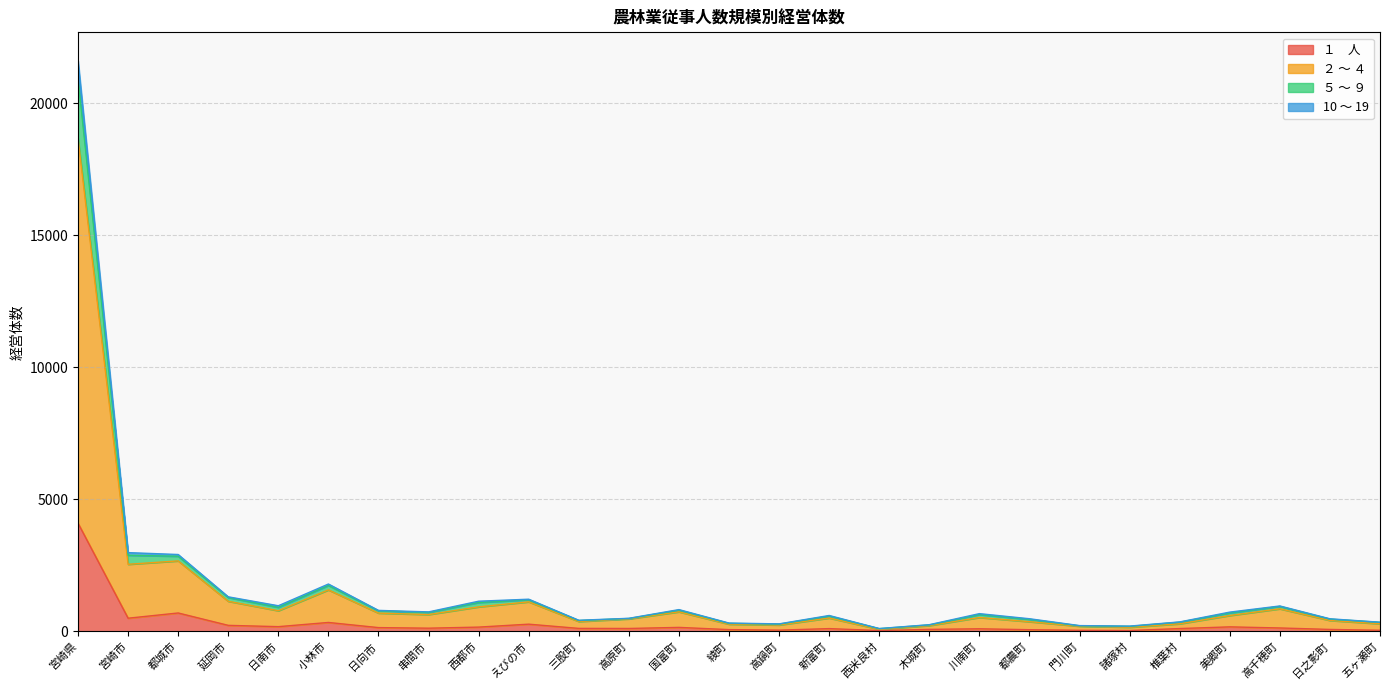

At which category is the sum across all series the highest?

宮崎県